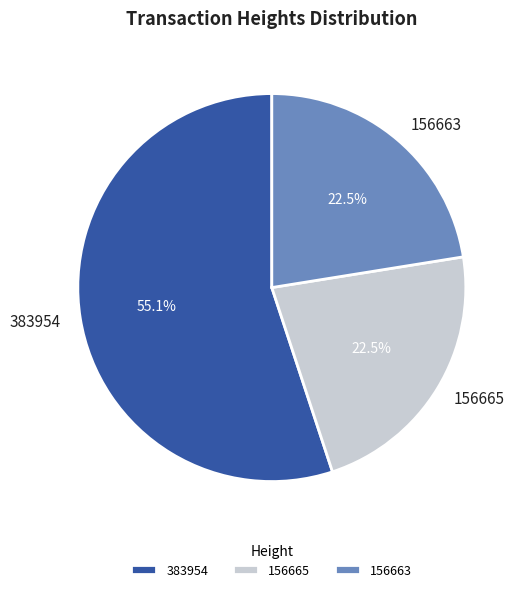

How many segments does this pie chart have?

3